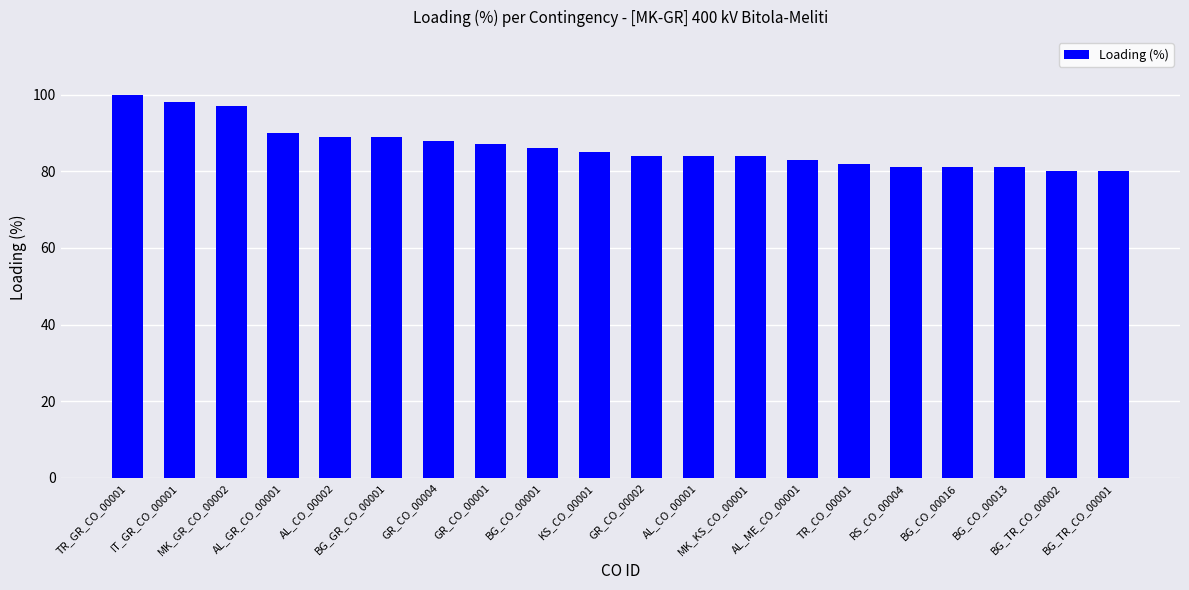

Count the number of categories in the chart.

20